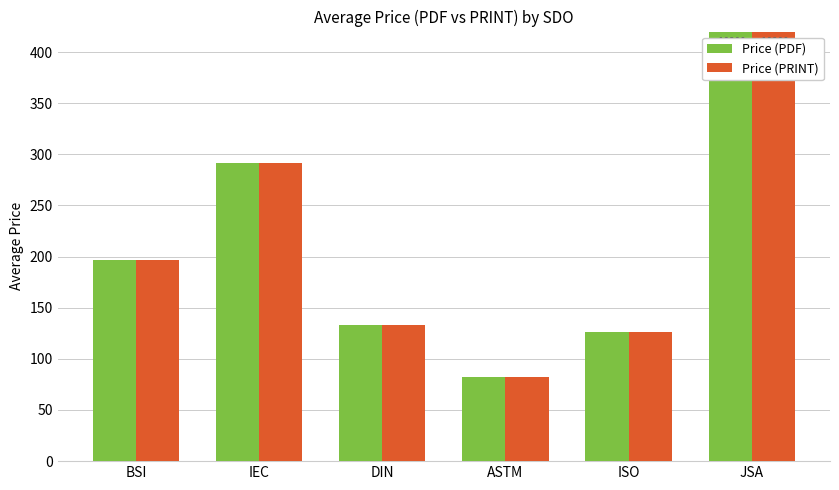

Reading left to right, extract all data points from this chart.

Price (PDF): 196.4	291.0	133.5	82.4	126.5	19200.0
Price (PRINT): 196.4	291.0	133.5	82.4	126.5	19200.0